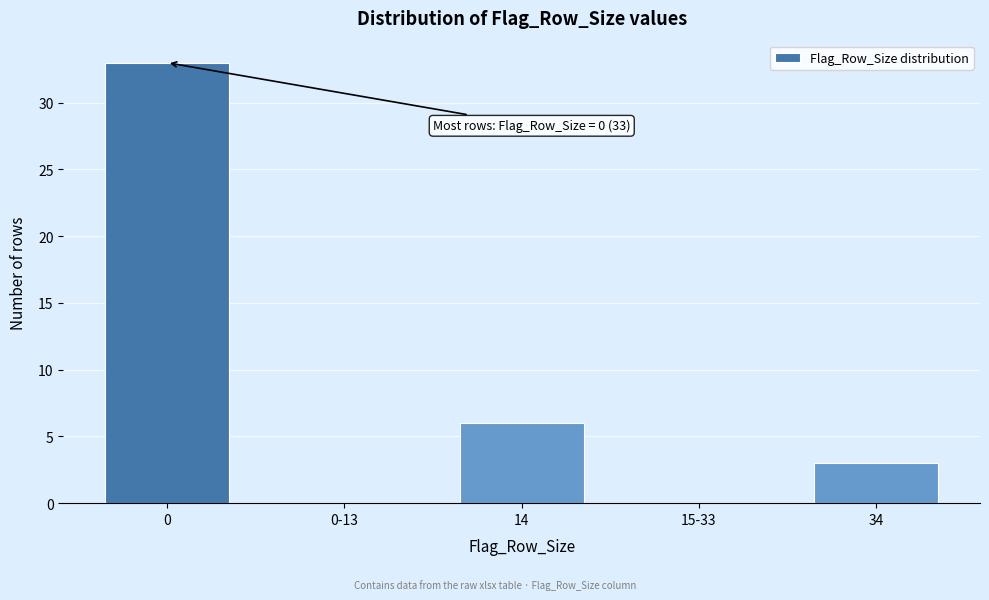

Reading right to left, what are all the values shown in this chart?

34=3	15-33=0	14=6	0-13=0	0=33